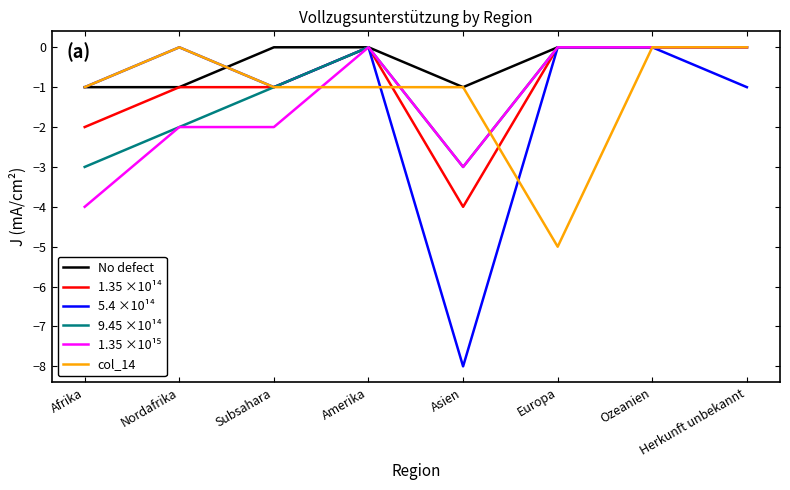

Which series has the widest spread of values?

5.4 ×10¹⁴